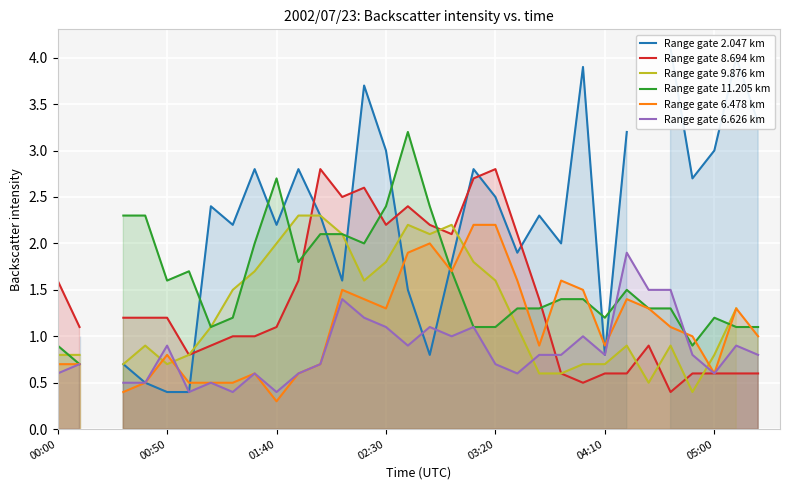

Is the value of Range gate 6.626 km at 31 greater than the value of Range gate 6.478 km at 28?

No